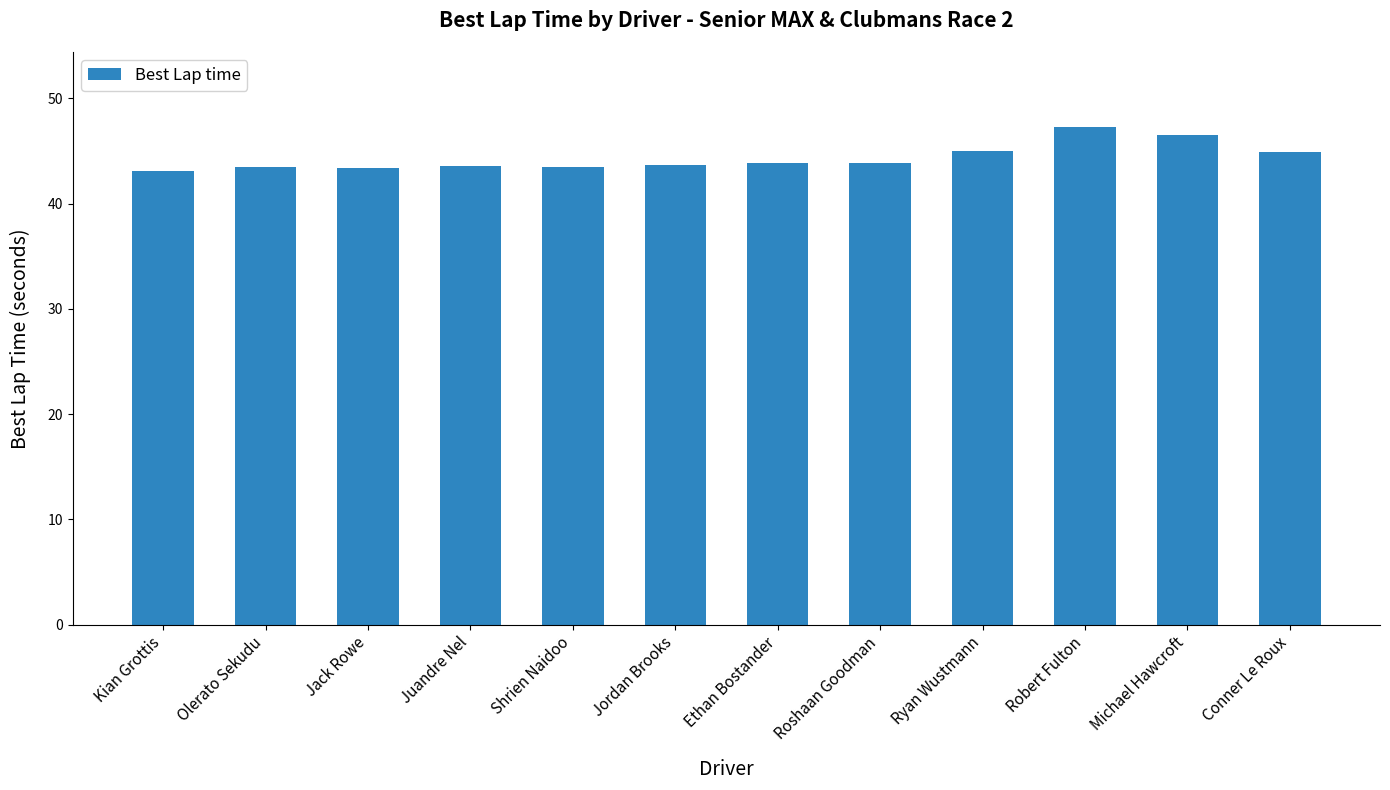

What is the value of the 4th bar from the left?

43.6